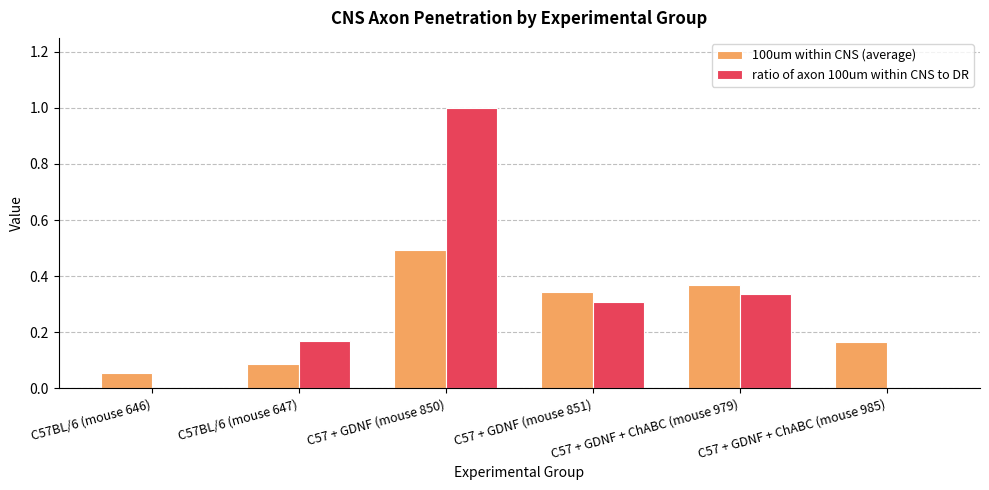

The 100um within CNS (average) series shows 0.1 at C57 + GDNF (mouse 851). True or false?

False